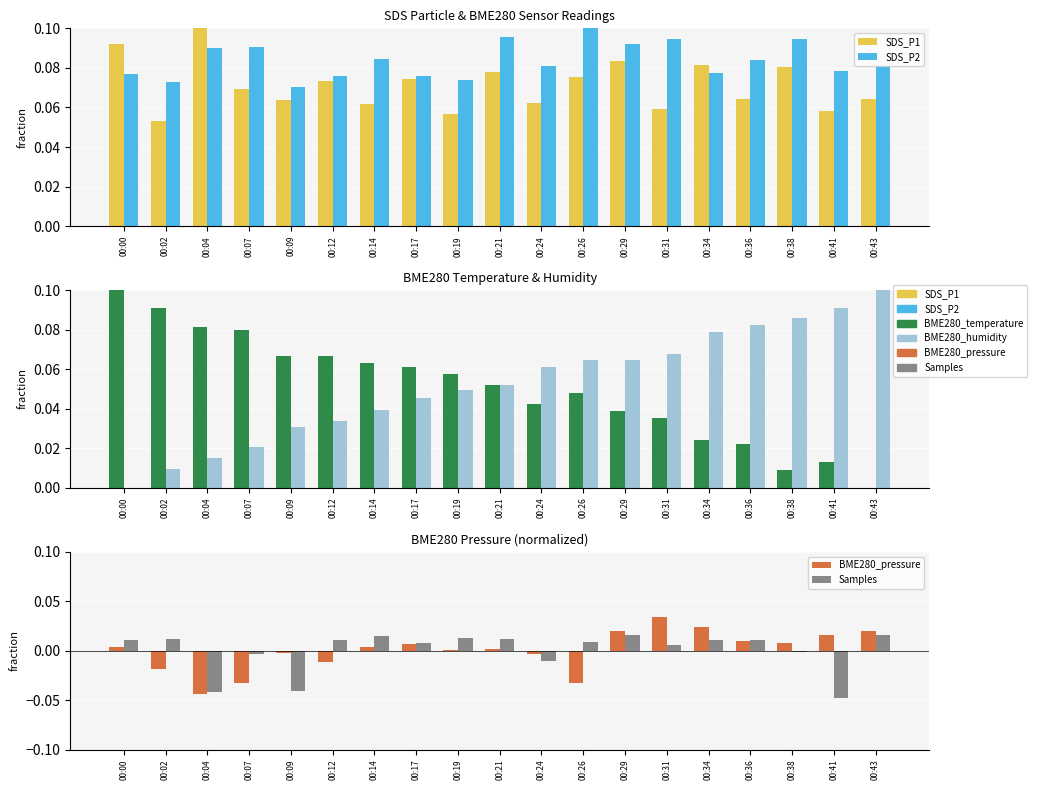

Which category has the highest value in the BME280_pressure series?

00:31